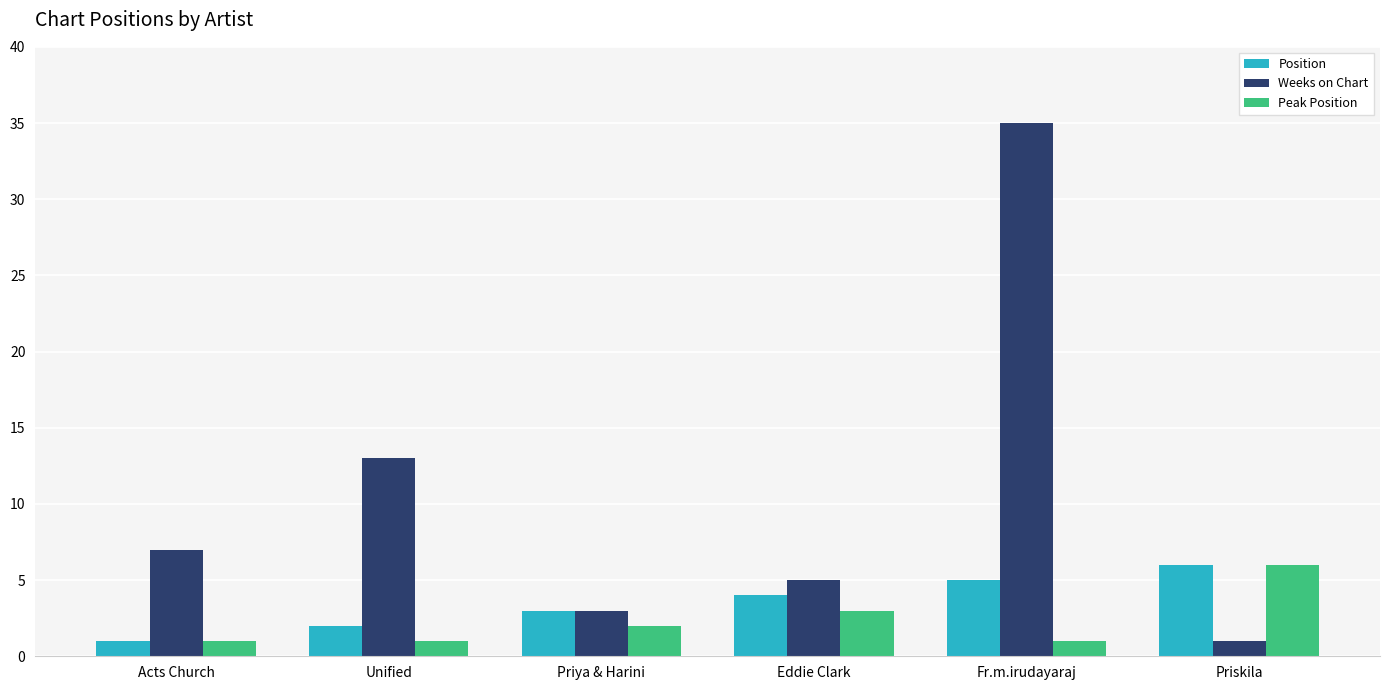

How many groups of bars are there?

6